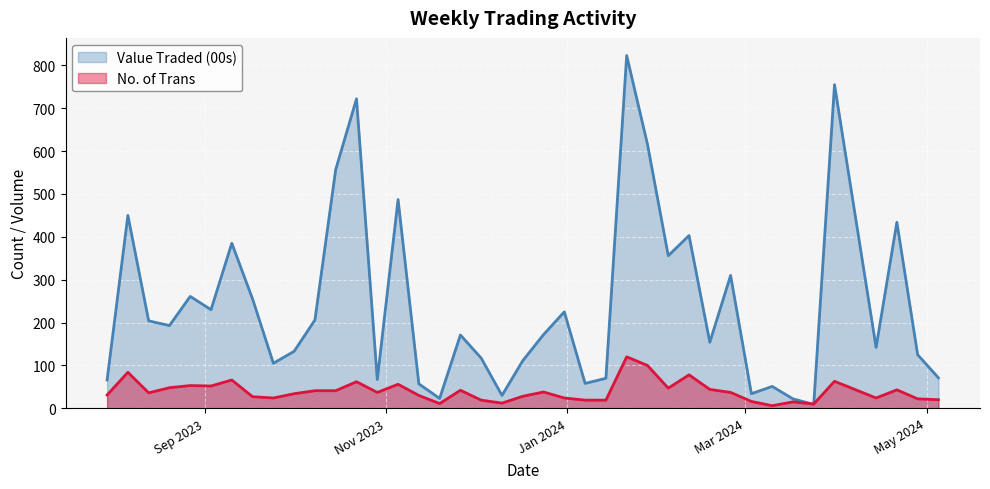

List the series in order of their overall mean, lowest first.

No. of Trans, Value Traded (00s)